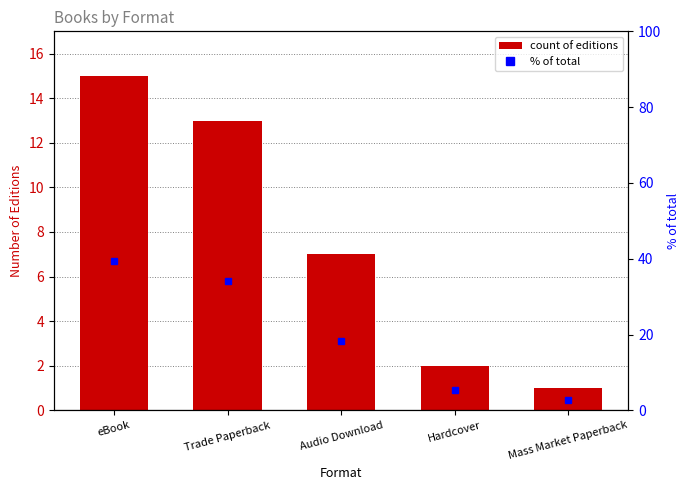

Reading left to right, transcribe all the data shown in this chart.

Count: eBook=15.0	Trade Paperback=13.0	Audio Download=7.0	Hardcover=2.0	Mass Market Paperback=1.0
% of total: eBook=39.5	Trade Paperback=34.2	Audio Download=18.4	Hardcover=5.3	Mass Market Paperback=2.6